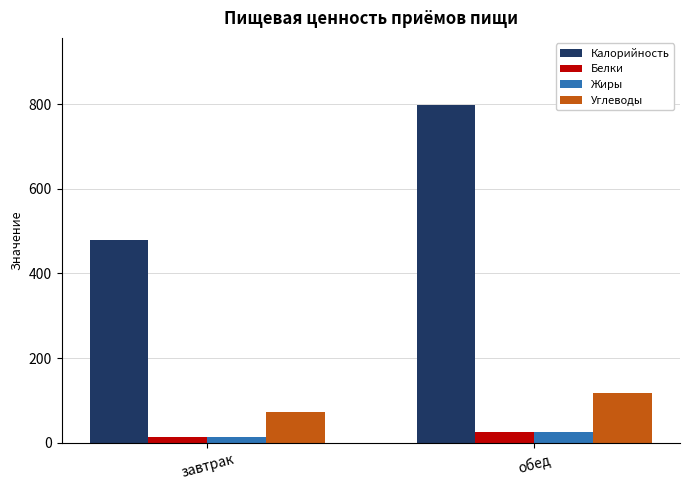

At how many categories does at least one series exceed 381?

2